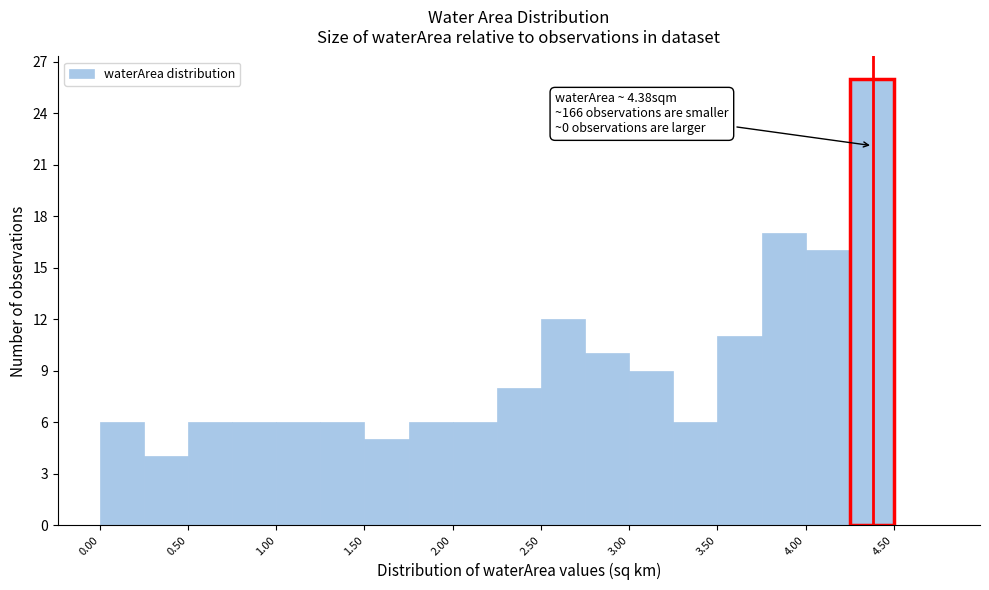

Over which range of the x-axis is the bar tallest?

4.25 to 4.50